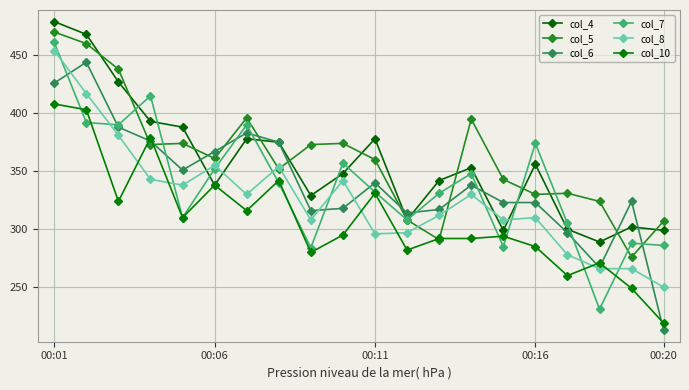

Is this an area chart (filled region under the line)?

No